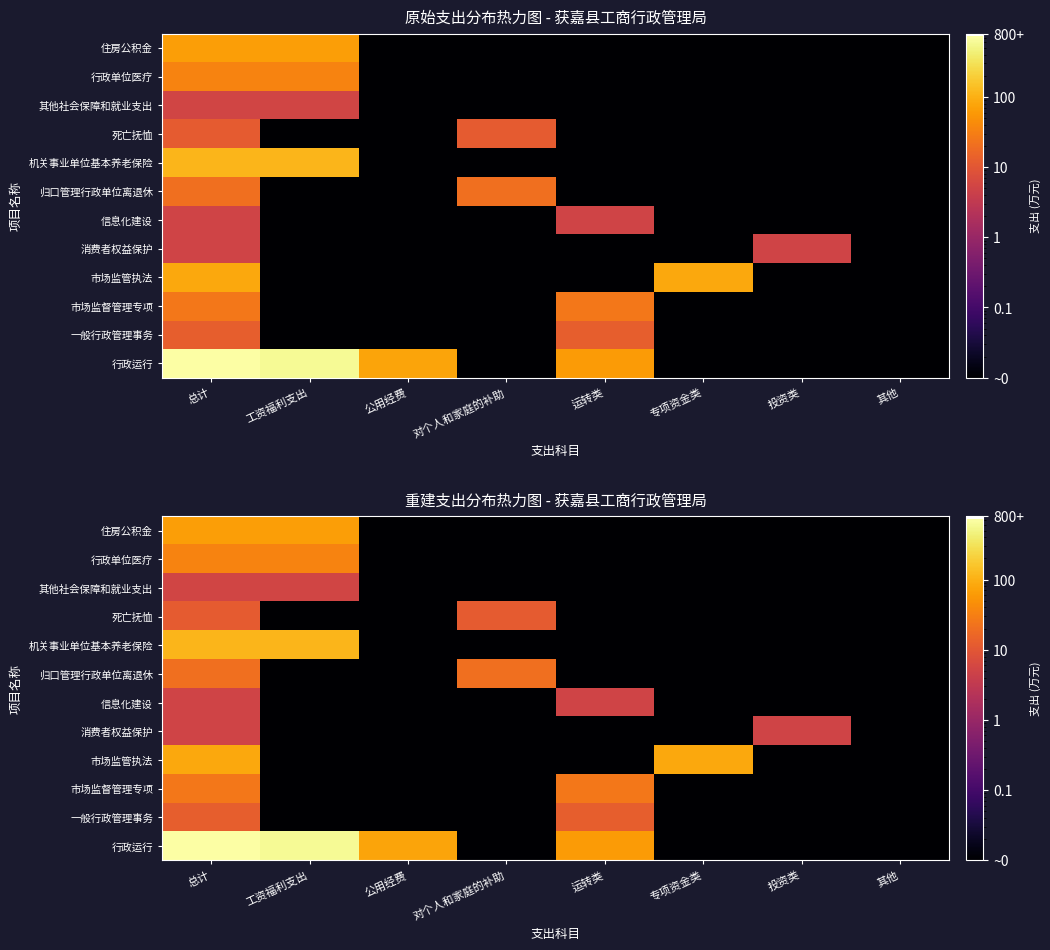

Which series has the largest range (max minus min)?

行政运行